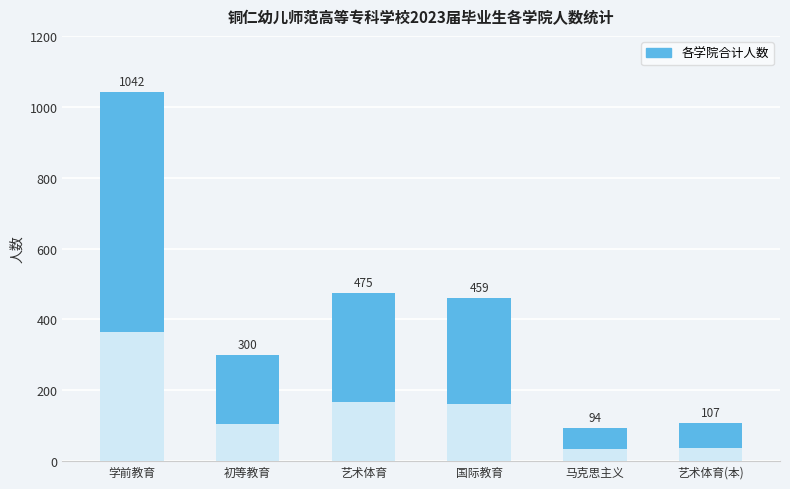

How many series are shown in this chart?

1